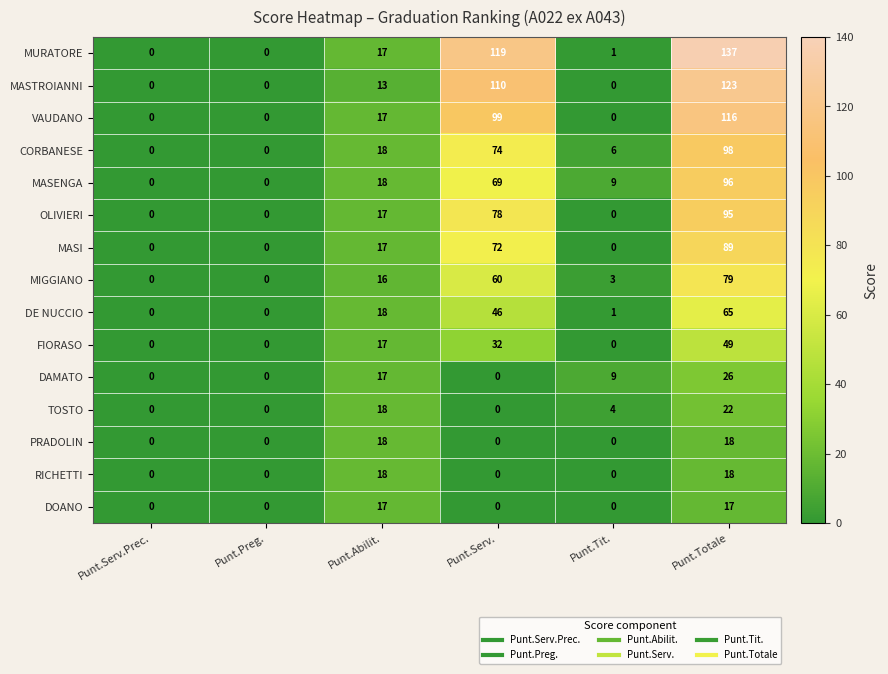

True or false: FIORASO has a value of -28 at Punt.Preg..

False